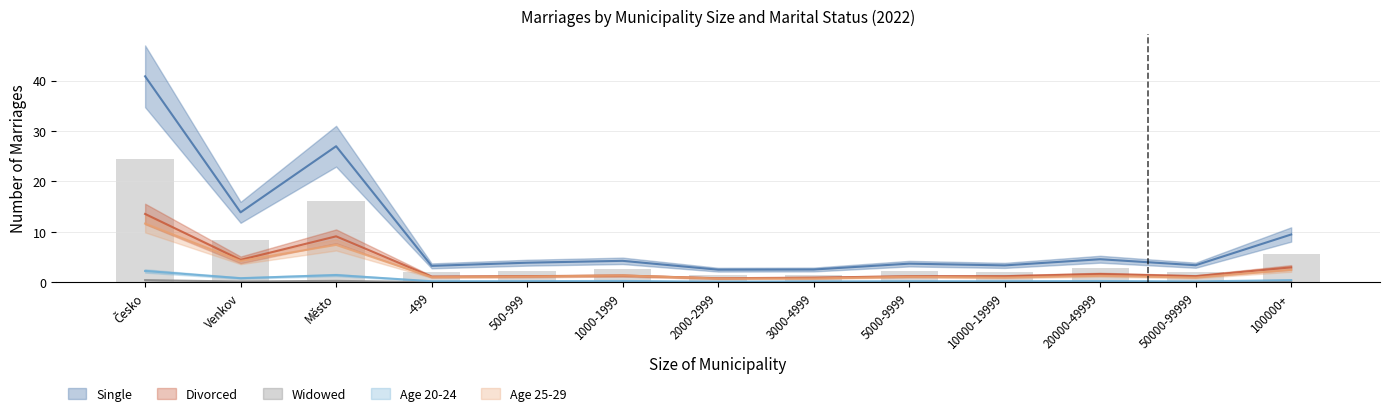

How many groups of bars are there?

13